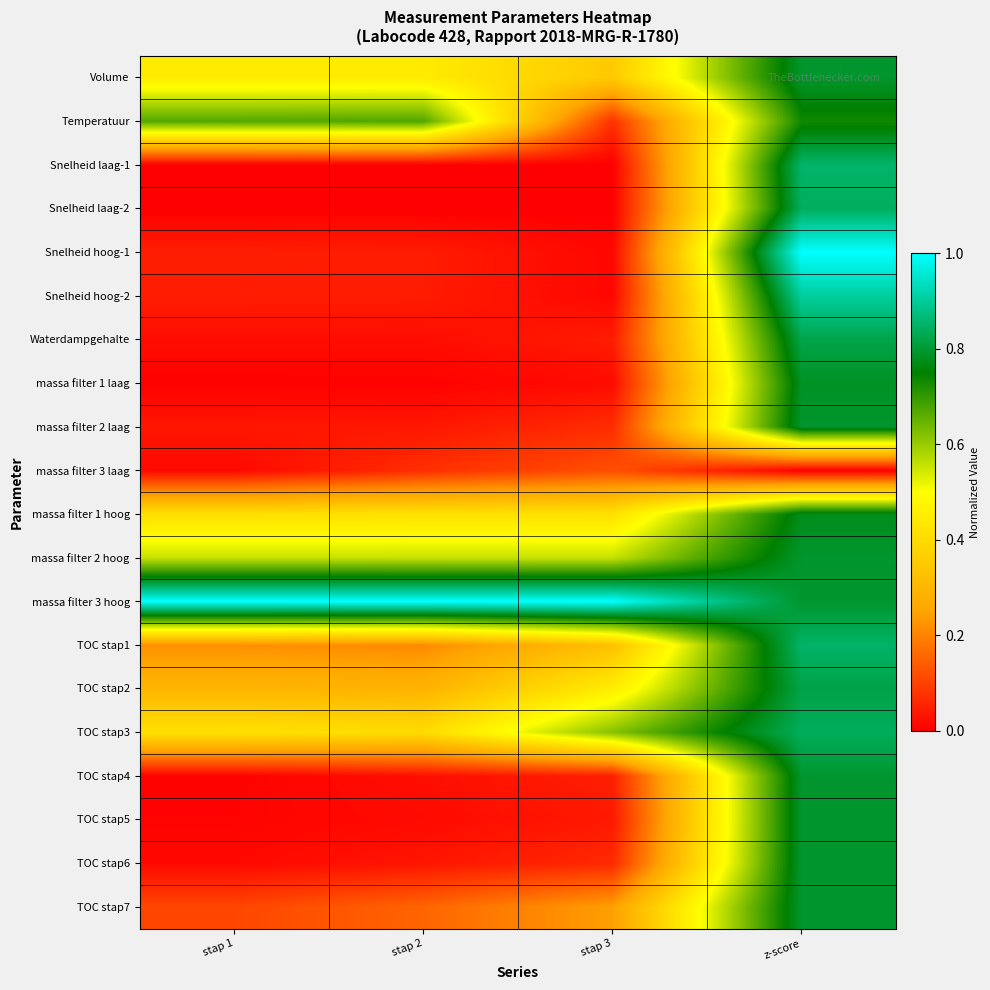

Reading right to left, transcribe all the data shown in this chart.

Volume: z-score=0.8	stap 3=0.4	stap 2=0.4	stap 1=0.4
Temperatuur: z-score=0.7	stap 3=0.1	stap 2=0.7	stap 1=0.7
Snelheid laag-1: z-score=0.9	stap 3=0.0	stap 2=0.0	stap 1=0.0
Snelheid laag-2: z-score=0.8	stap 3=0.0	stap 2=0.0	stap 1=0.0
Snelheid hoog-1: z-score=1.0	stap 3=0.0	stap 2=0.0	stap 1=0.0
Snelheid hoog-2: z-score=0.9	stap 3=0.0	stap 2=0.0	stap 1=0.0
Waterdampgehalte: z-score=0.8	stap 3=0.0	stap 2=0.0	stap 1=0.0
massa filter 1 laag: z-score=0.8	stap 3=0.0	stap 2=0.0	stap 1=0.0
massa filter 2 laag: z-score=0.8	stap 3=0.1	stap 2=0.0	stap 1=0.0
massa filter 3 laag: z-score=0.0	stap 3=0.1	stap 2=0.1	stap 1=0.0
massa filter 1 hoog: z-score=0.8	stap 3=0.4	stap 2=0.4	stap 1=0.4
massa filter 2 hoog: z-score=0.8	stap 3=0.6	stap 2=0.6	stap 1=0.6
massa filter 3 hoog: z-score=0.8	stap 3=1.0	stap 2=1.0	stap 1=1.0
TOC stap1: z-score=0.9	stap 3=0.3	stap 2=0.2	stap 1=0.2
TOC stap2: z-score=0.8	stap 3=0.5	stap 2=0.3	stap 1=0.3
TOC stap3: z-score=0.8	stap 3=0.6	stap 2=0.4	stap 1=0.4
TOC stap4: z-score=0.8	stap 3=0.0	stap 2=0.0	stap 1=0.0
TOC stap5: z-score=0.8	stap 3=0.0	stap 2=0.0	stap 1=0.0
TOC stap6: z-score=0.8	stap 3=0.1	stap 2=0.0	stap 1=0.0
TOC stap7: z-score=0.8	stap 3=0.2	stap 2=0.2	stap 1=0.1